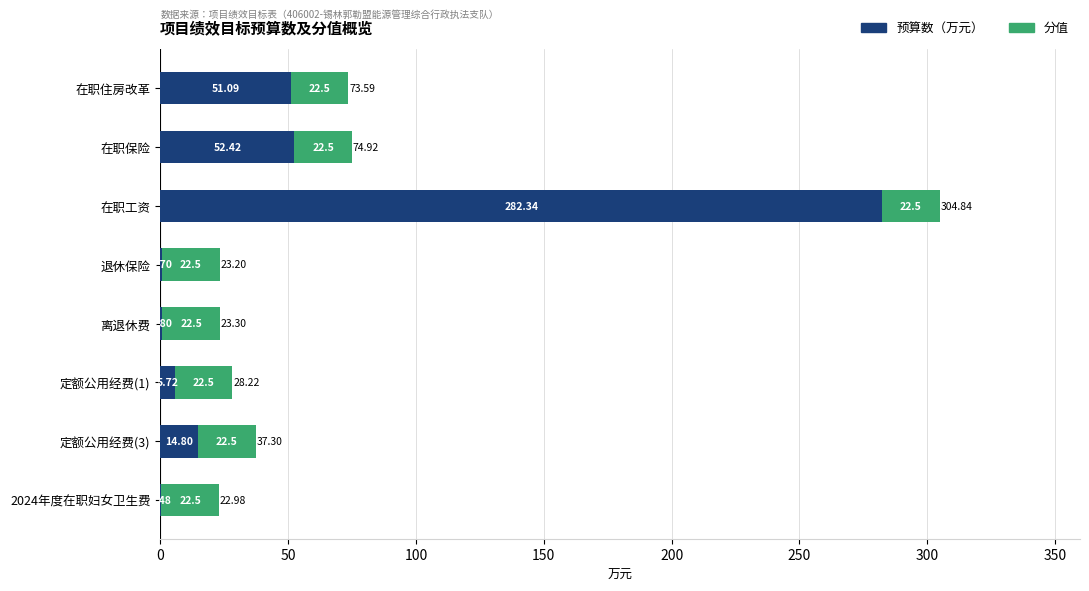

Where is 预算数（万元） nearest to the value 141?

在职保险